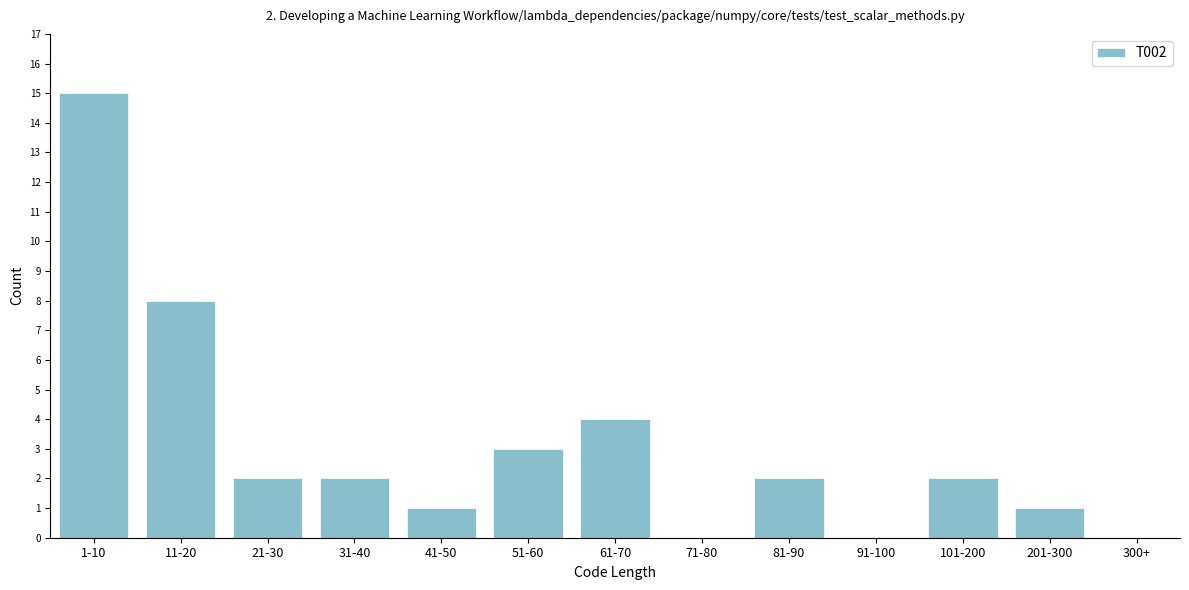

Reading left to right, what are all the values shown in this chart?

1-10=15	11-20=8	21-30=2	31-40=2	41-50=1	51-60=3	61-70=4	71-80=0	81-90=2	91-100=0	101-200=2	201-300=1	300+=0